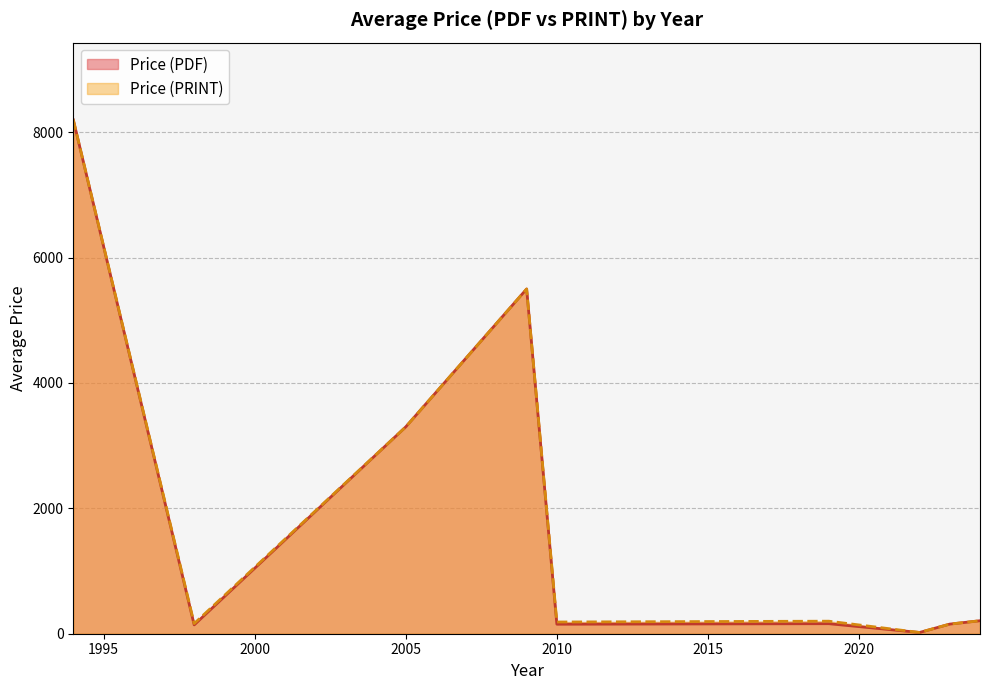

What is the difference between the second highest and minimum values in the Price (PRINT) series?

5480.0